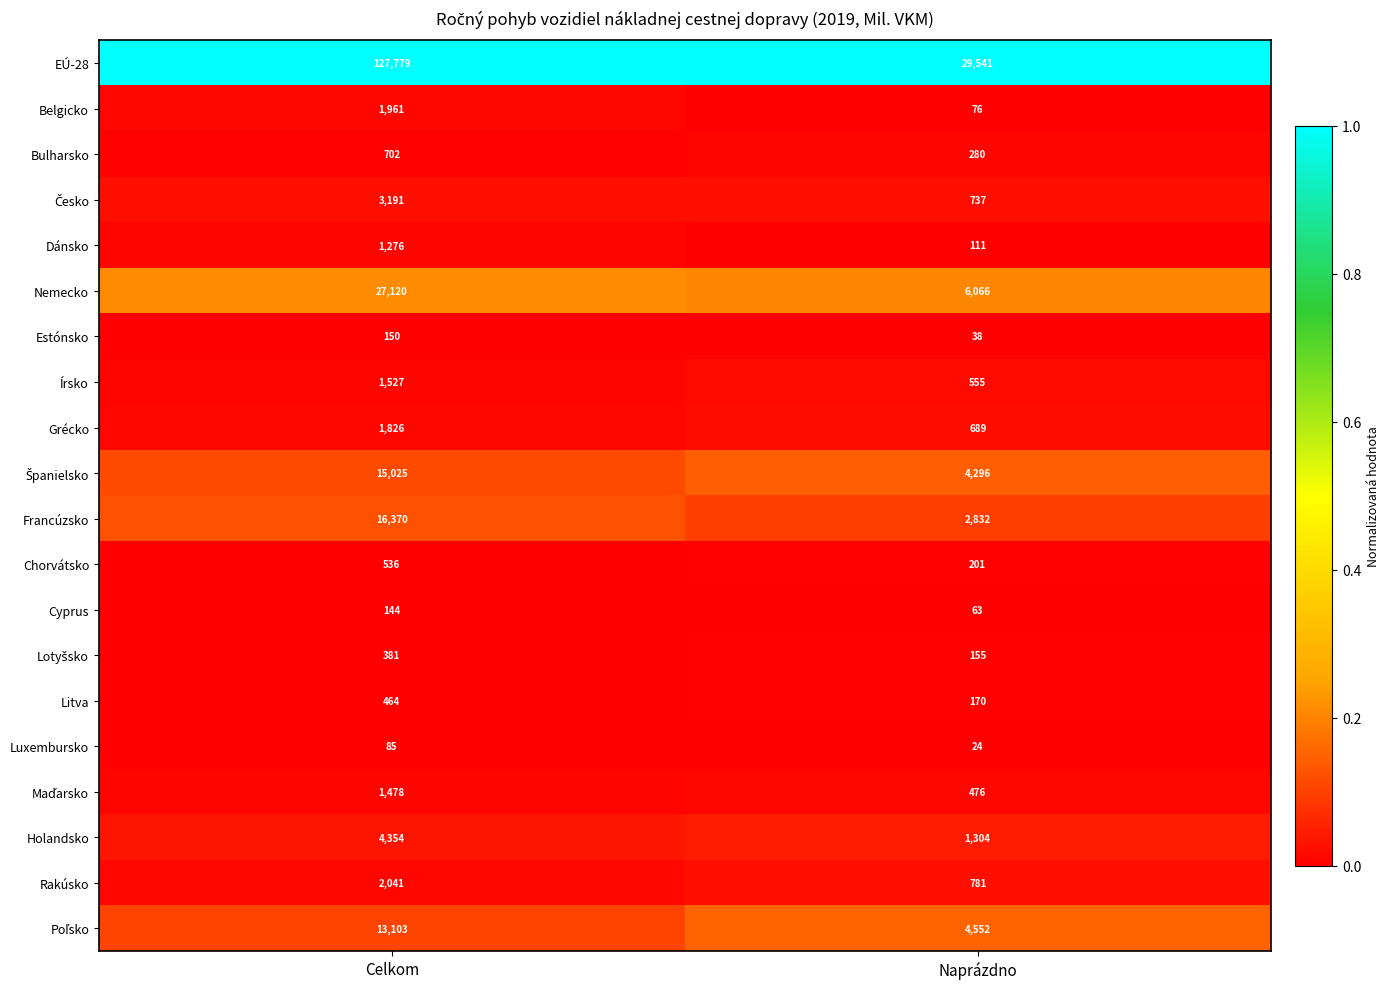

Which category has the lowest value across all series?

Naprázdno